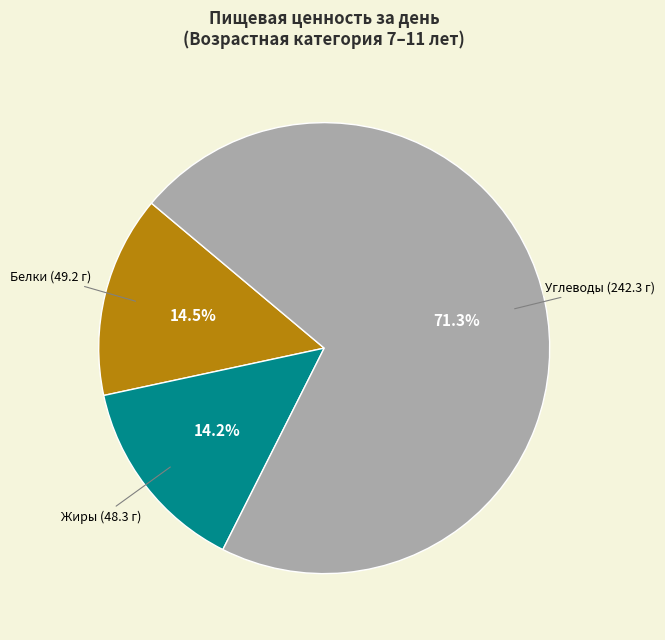

Which slice is the largest?

Углеводы (242.3 г)